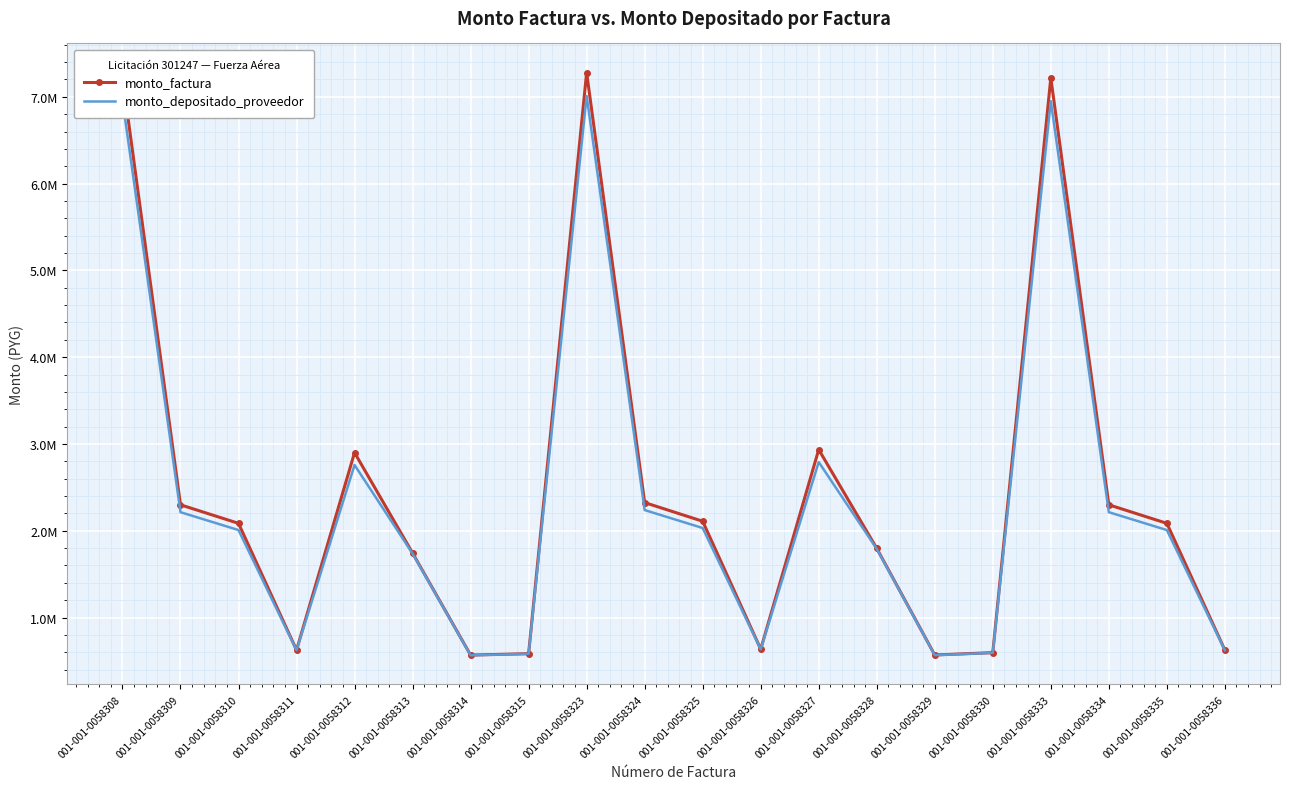

The monto_factura series shows 387969 at 001-001-0058336. True or false?

False